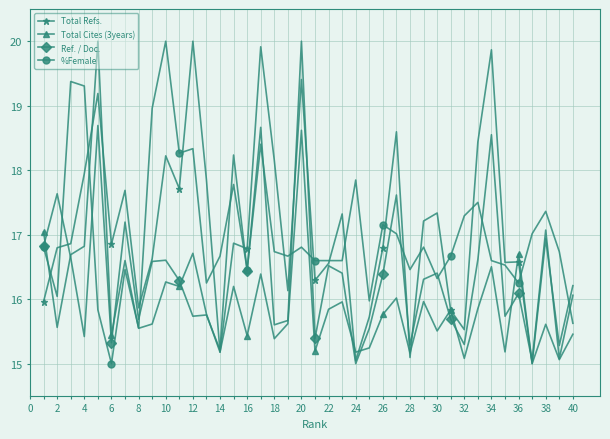

What is the highest value of the Ref. / Doc. series?

20.0